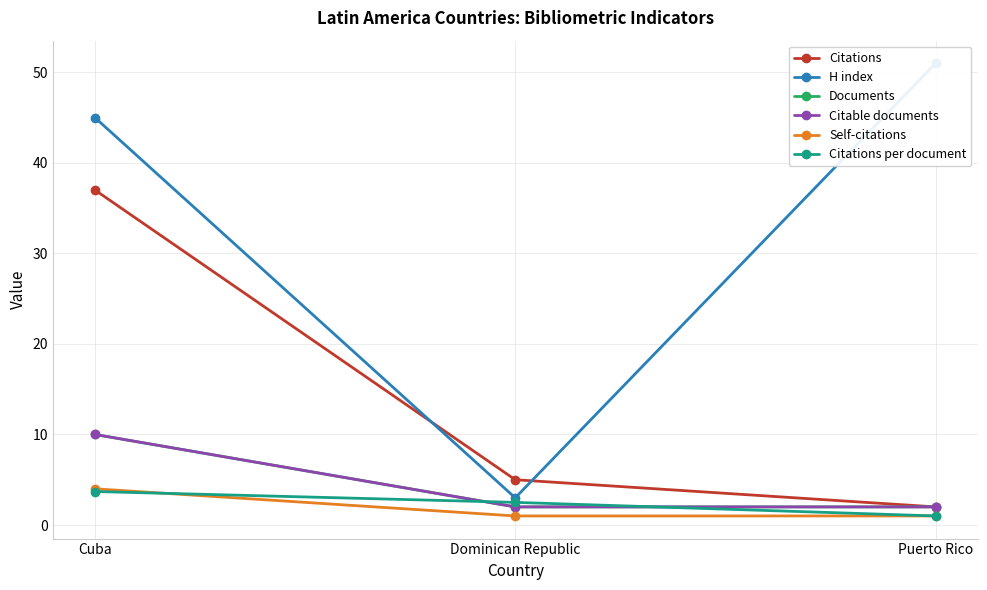

Which series has the widest spread of values?

H index